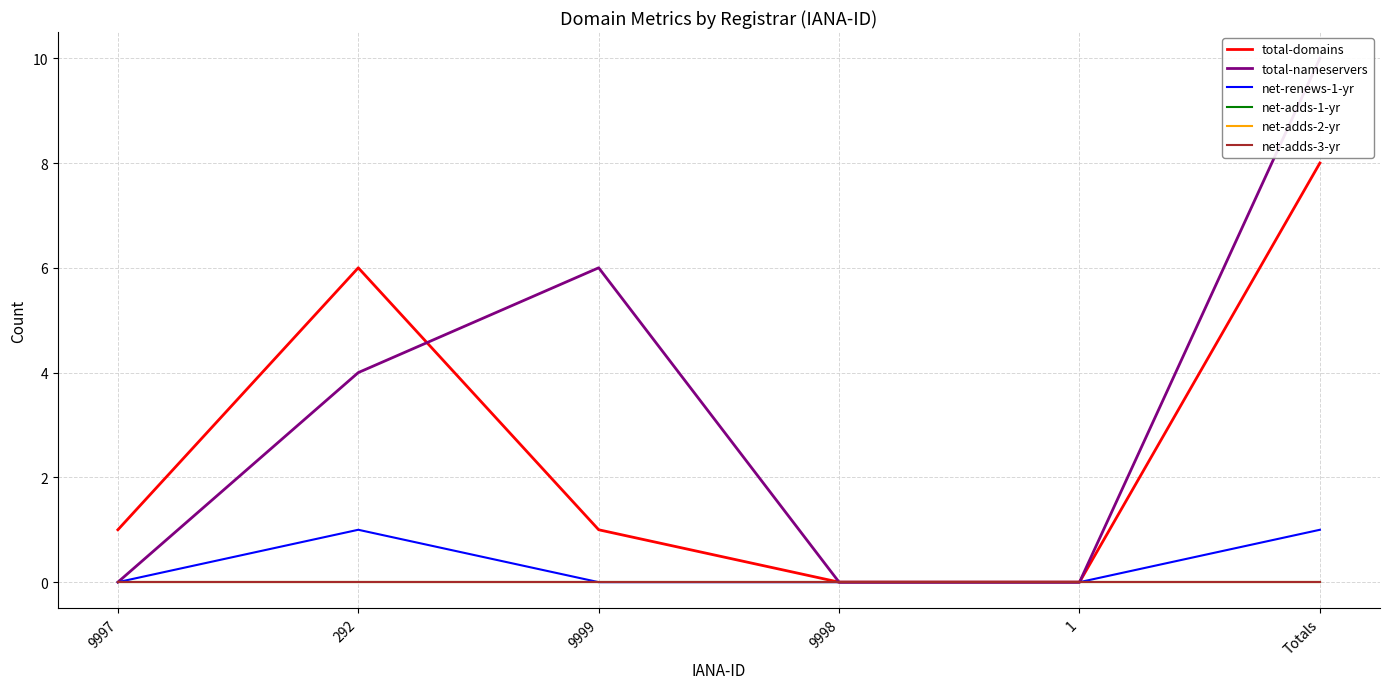

Where does the total-domains series first go above 1?

292